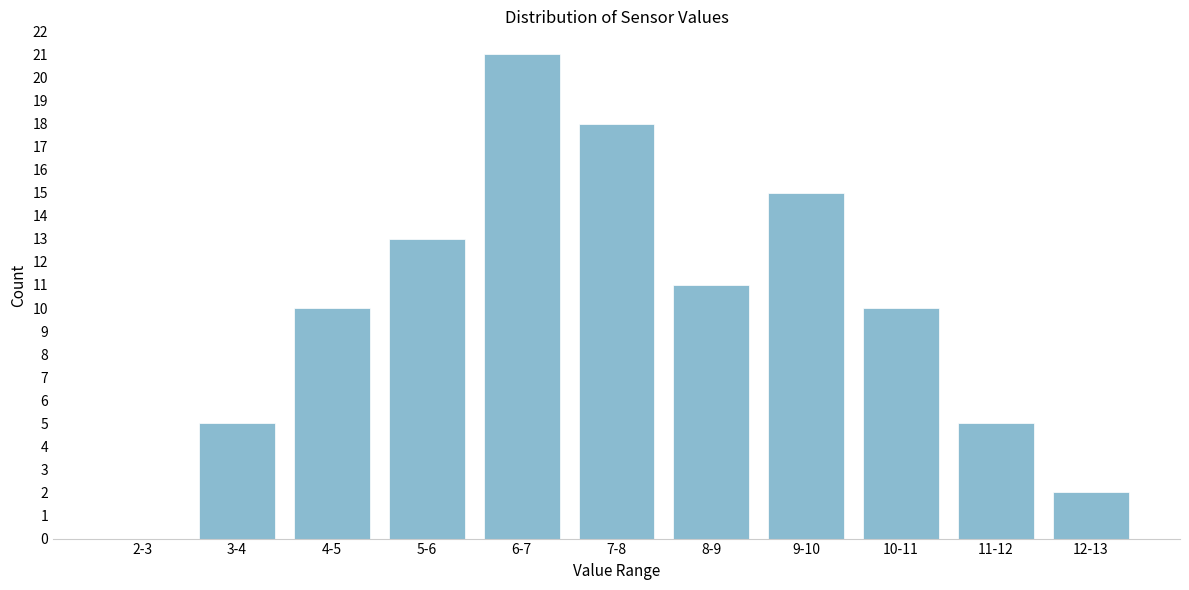

Reading left to right, what are all the values shown in this chart?

2-3=0	3-4=5	4-5=10	5-6=13	6-7=21	7-8=18	8-9=11	9-10=15	10-11=10	11-12=5	12-13=2